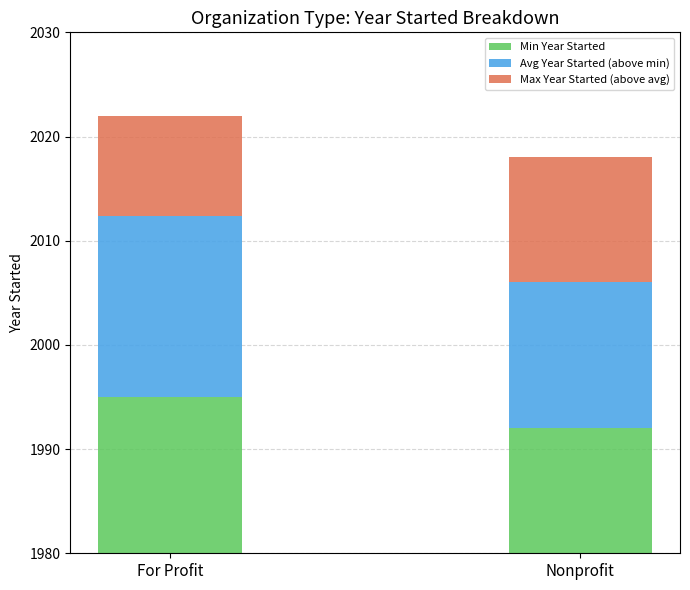

Rank the series at For Profit from lowest to highest value.

Max Year Started (above avg), Avg Year Started (above min), Min Year Started